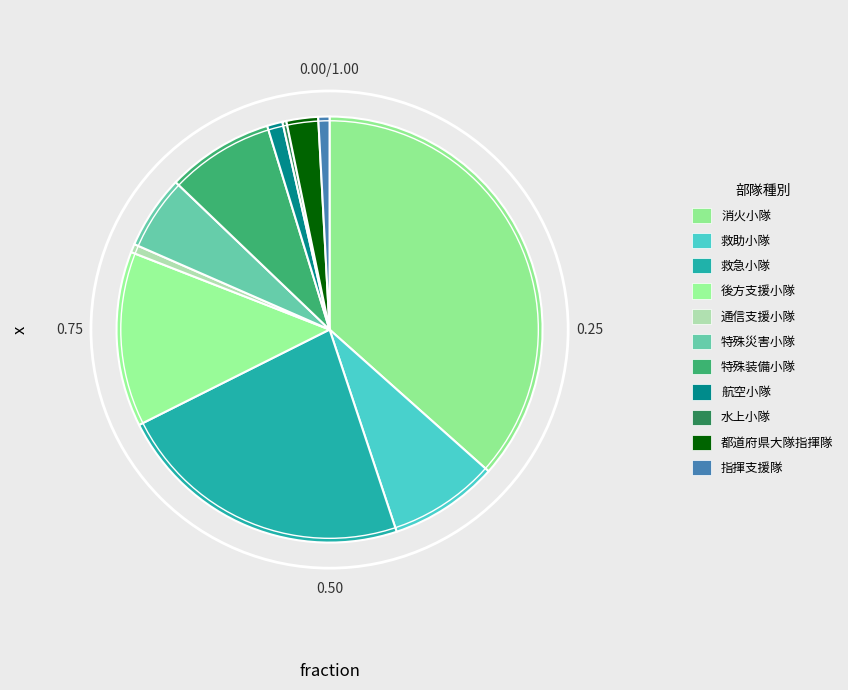

Does any single category account for the majority?

No